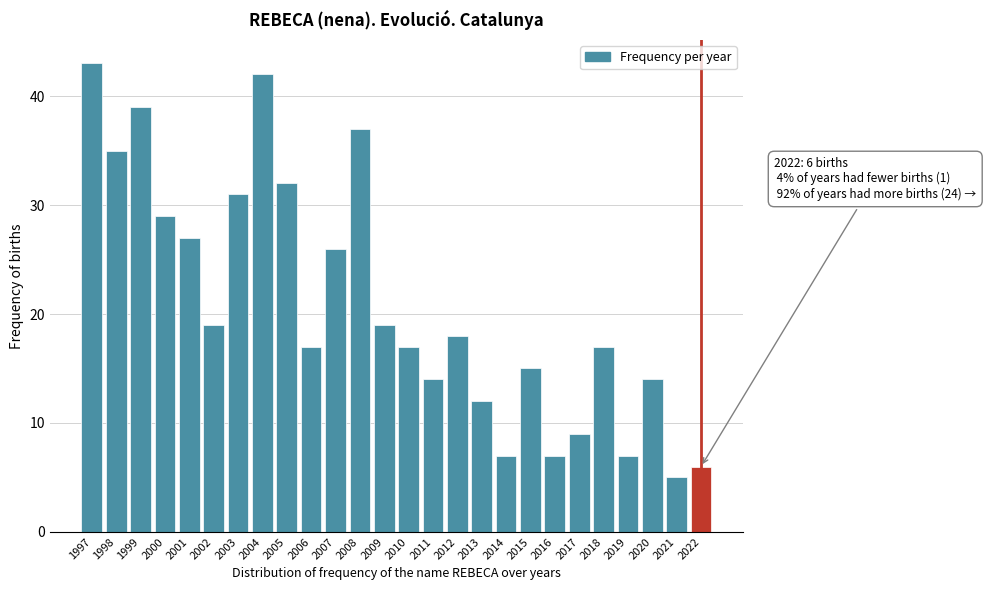

Reading left to right, transcribe all the data shown in this chart.

43	35	39	29	27	19	31	42	32	17	26	37	19	17	14	18	12	7	15	7	9	17	7	14	5	6